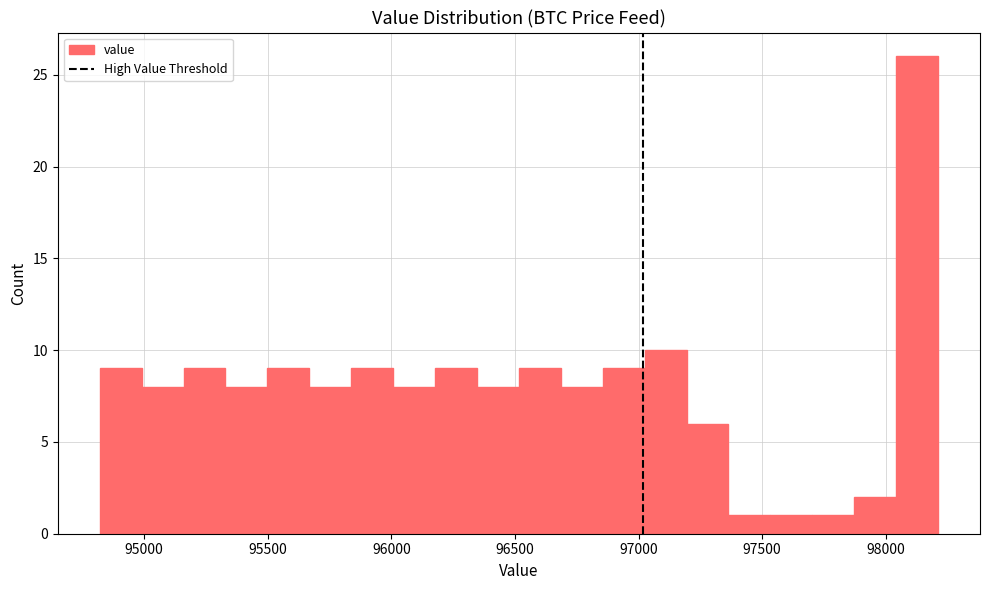

Read against the x-axis, roughly where is the centre of the tallest bar?

98150